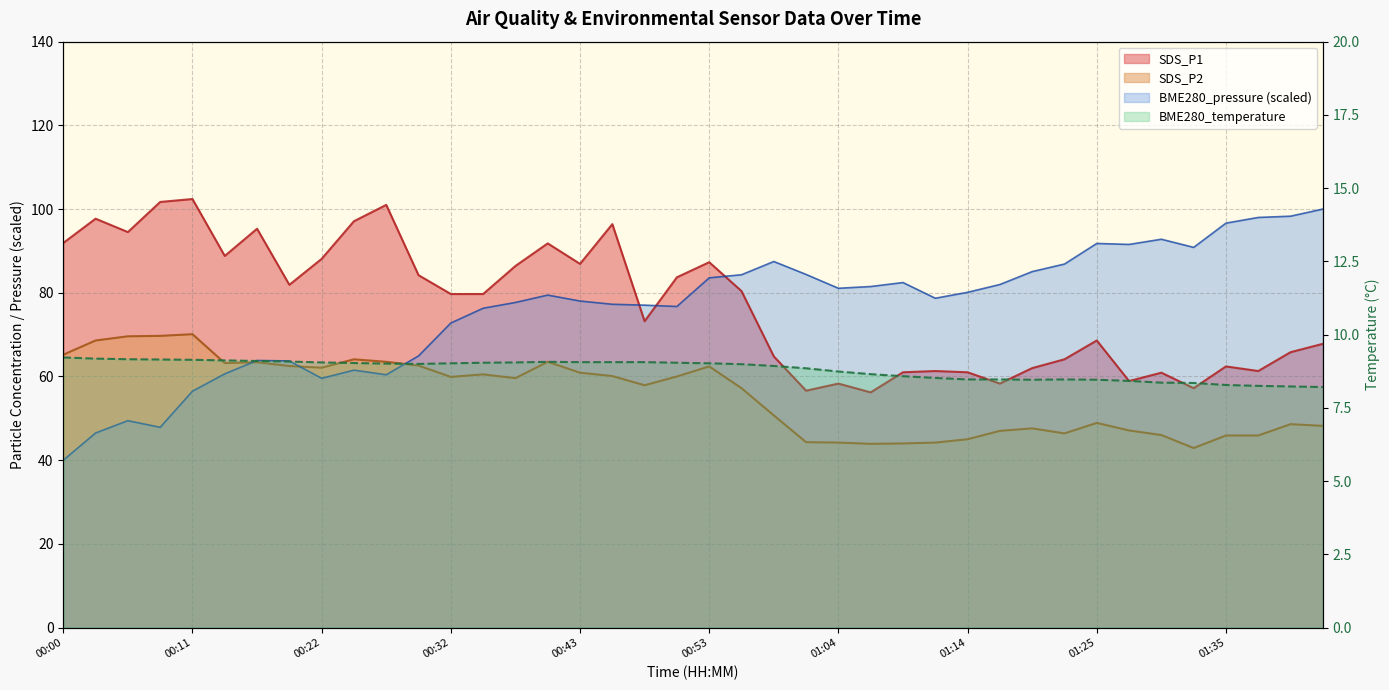

True or false: BME280_temperature has a value of 9.1 at 00:43.

True